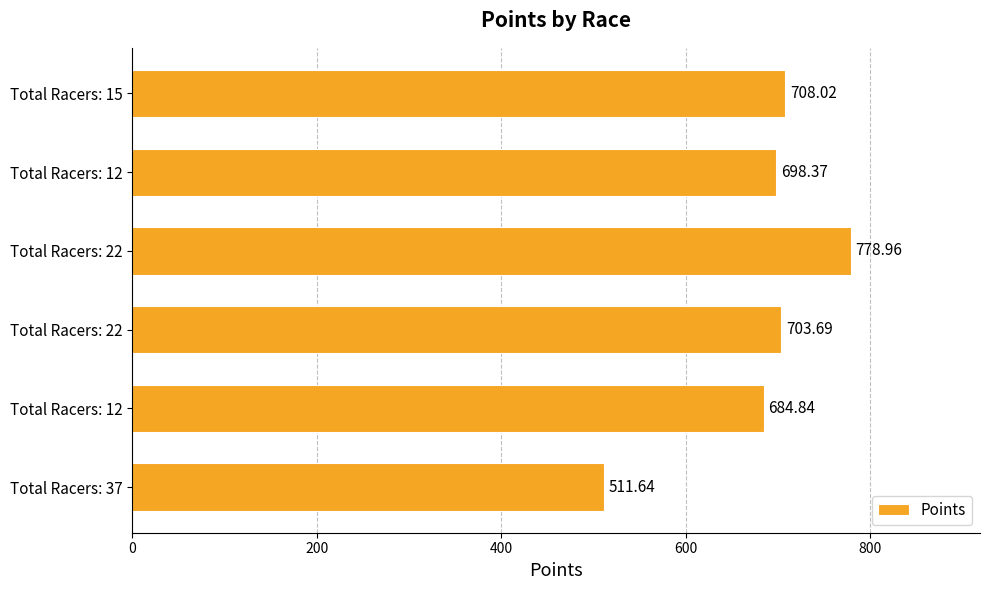

Are the bars horizontal?

Yes